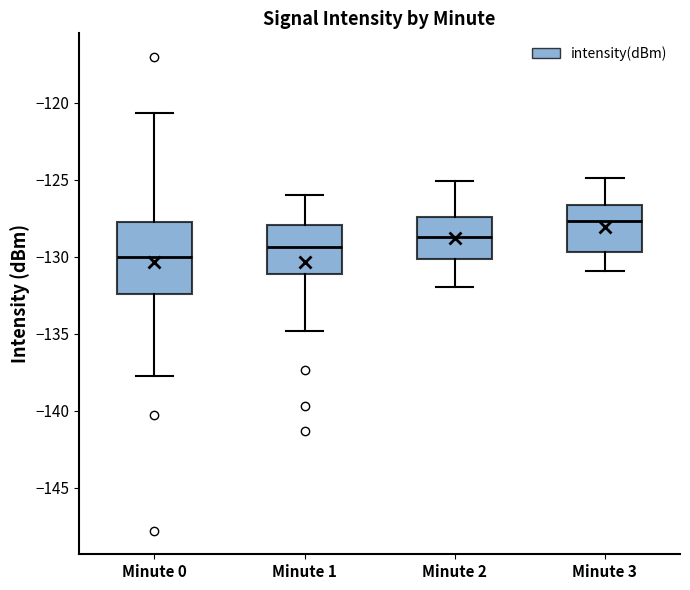

Where does the lower whisker of the box for Minute 3 end on the y-axis? The values are not printed on the chart, so give them approximately, as read against the axis.

-131.0